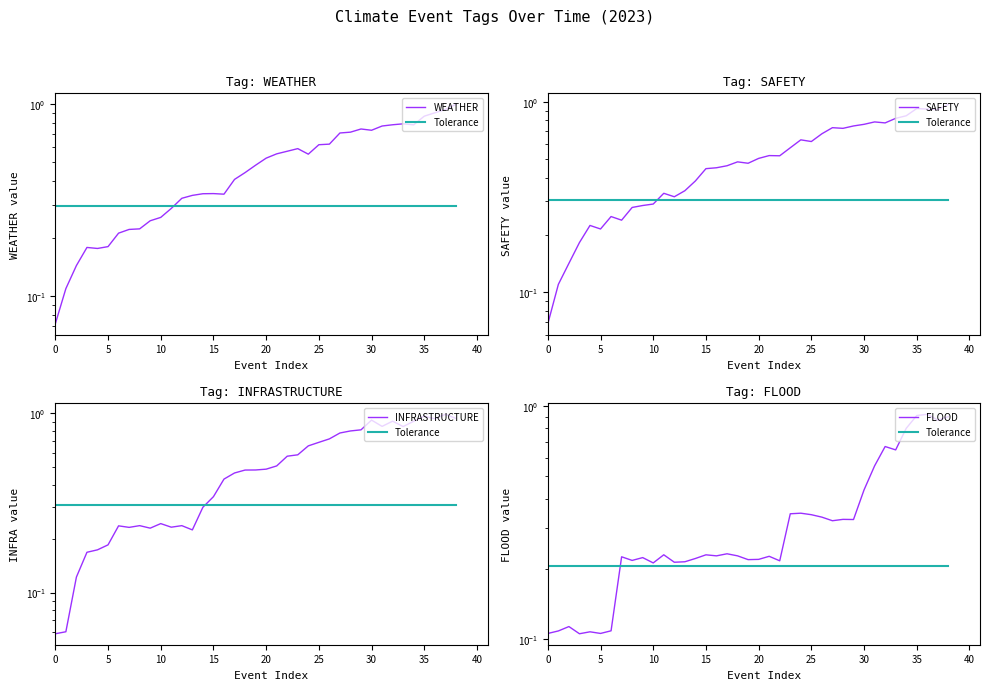

How many interior local peaks does the SAFETY series have?

9